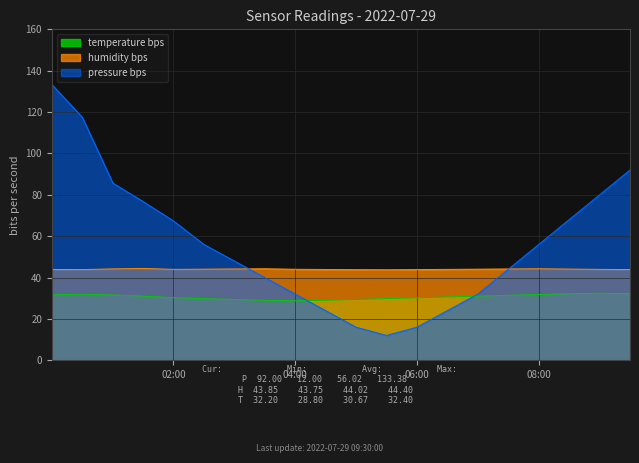

Does the chart display data point markers on the line(s)?

No